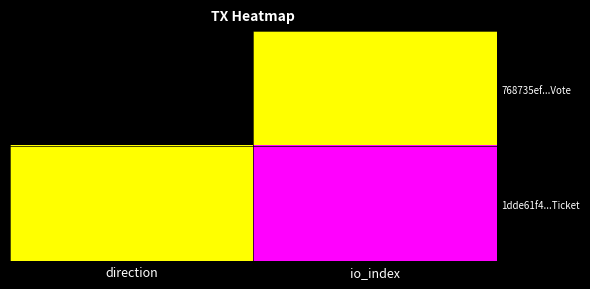

Rank the series by their maximum value, from highest to lowest.

768735ef...Vote, 1dde61f4...Ticket